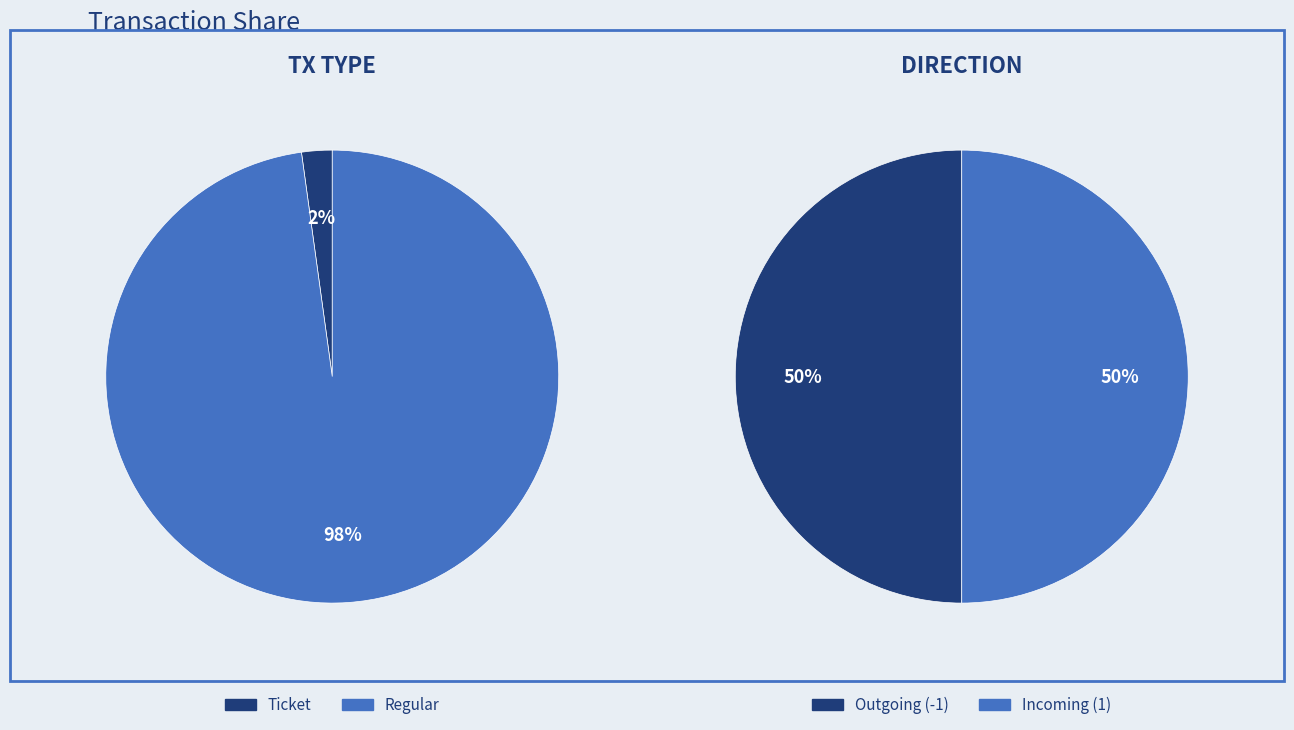

To the nearest percent, what is the difference between the direction_values and tx_type_values slice percentages?

100%